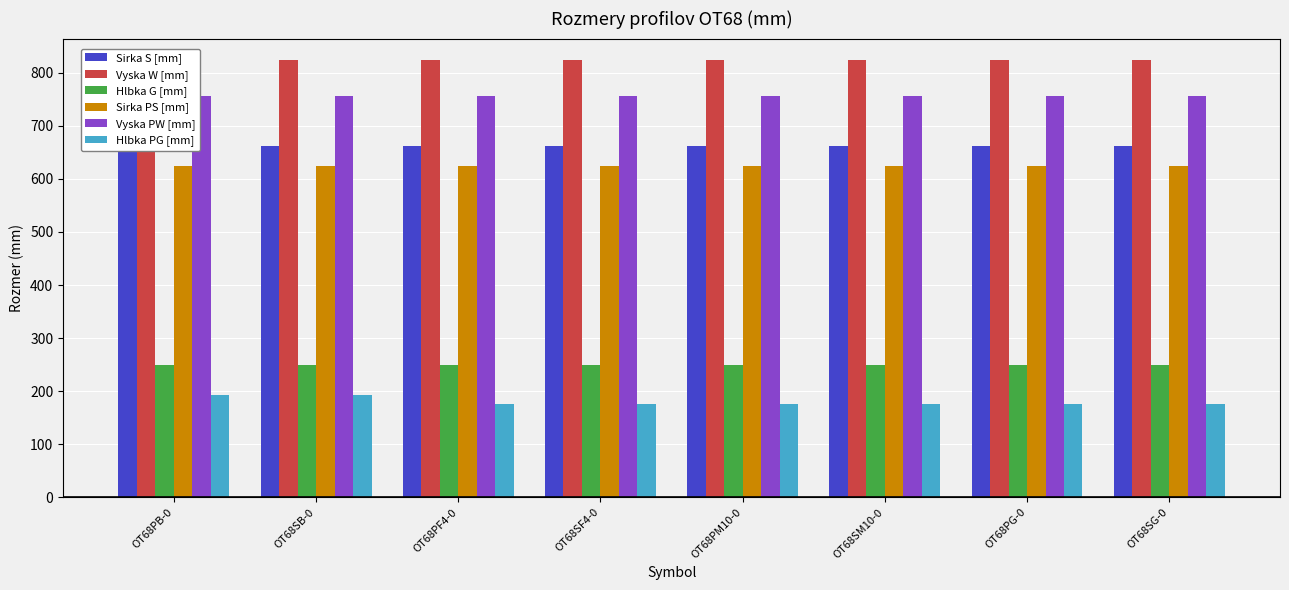

What is the highest value of the Vyska W [mm] series?

823